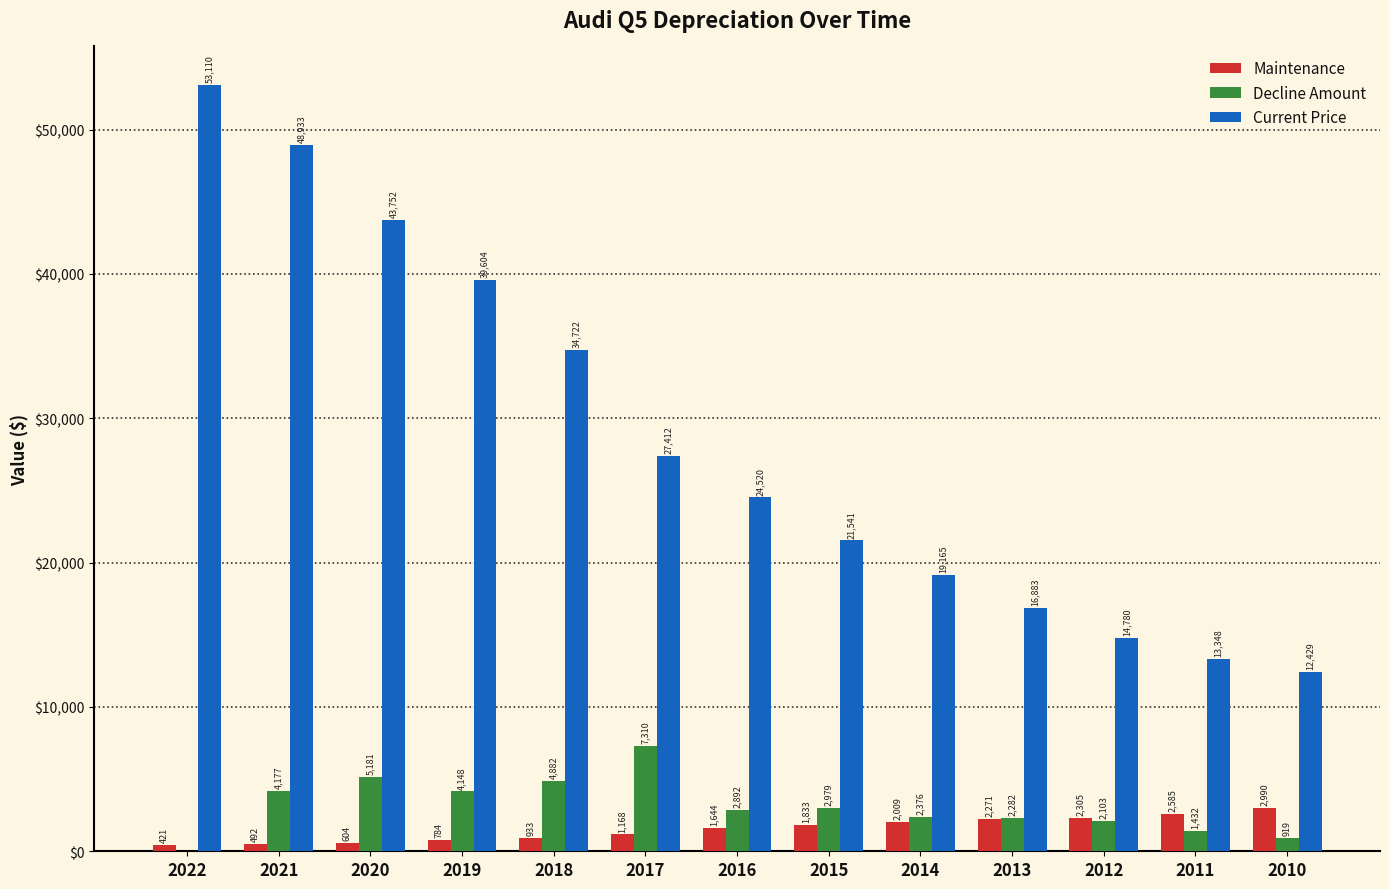

Between 2020 and 2017, which series saw the biggest shift?

Current Price